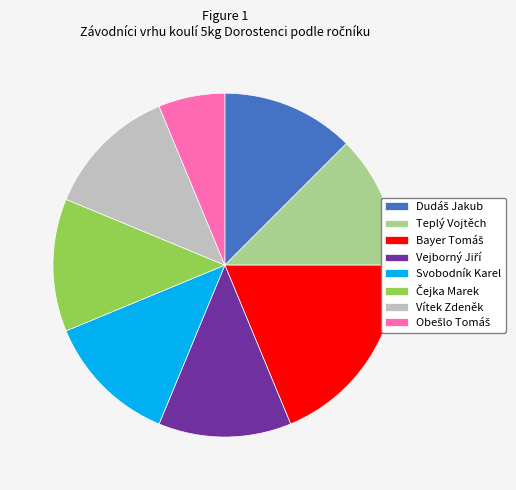

Is Teplý Vojtěch the majority of the pie?

No